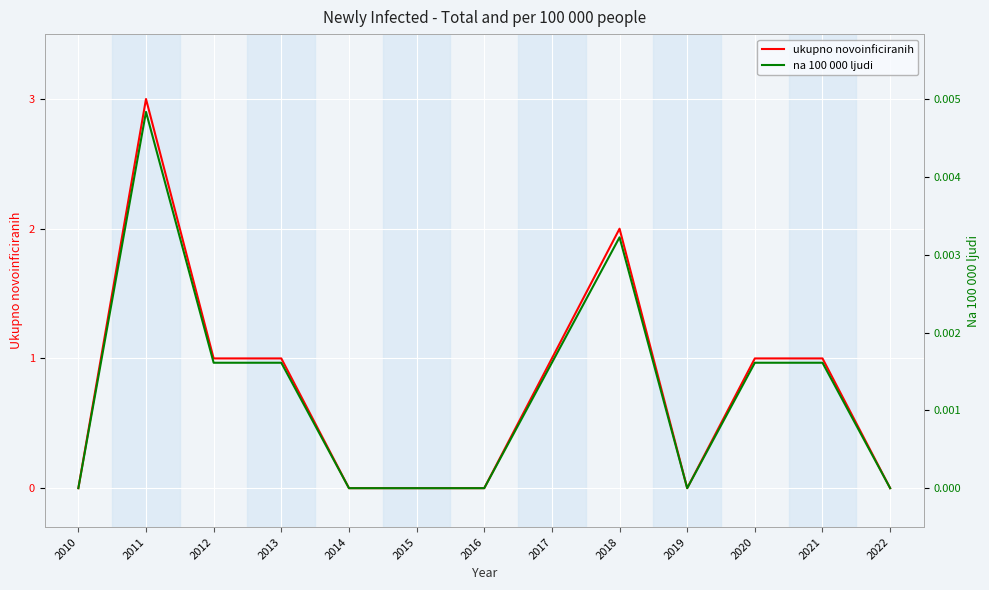

True or false: na 100 000 ljudi has a value of 0.0 at 2018.

False